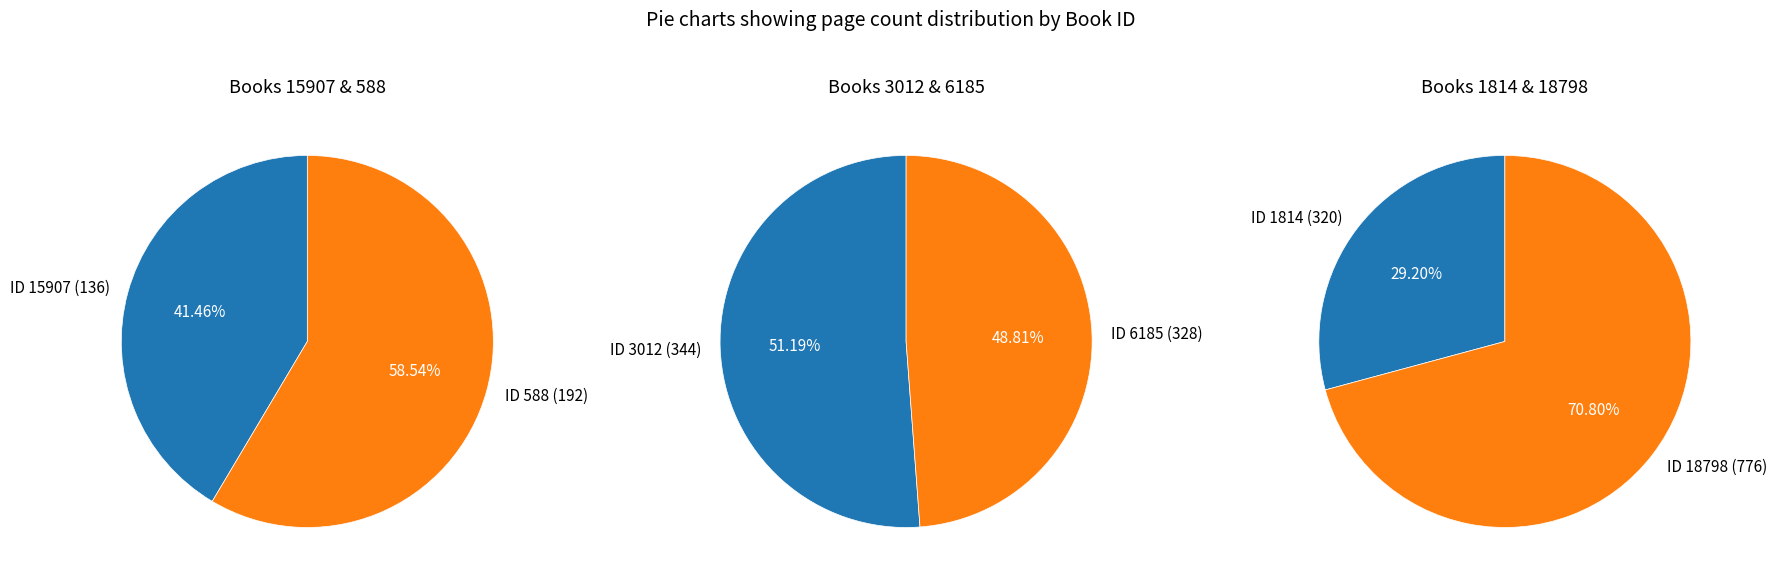

To the nearest percent, what is the combined percentage of 1814 (320) and 588 (192)?

24%